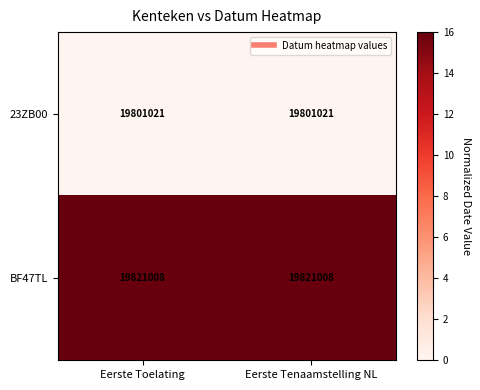

How many data points does each series have?

2